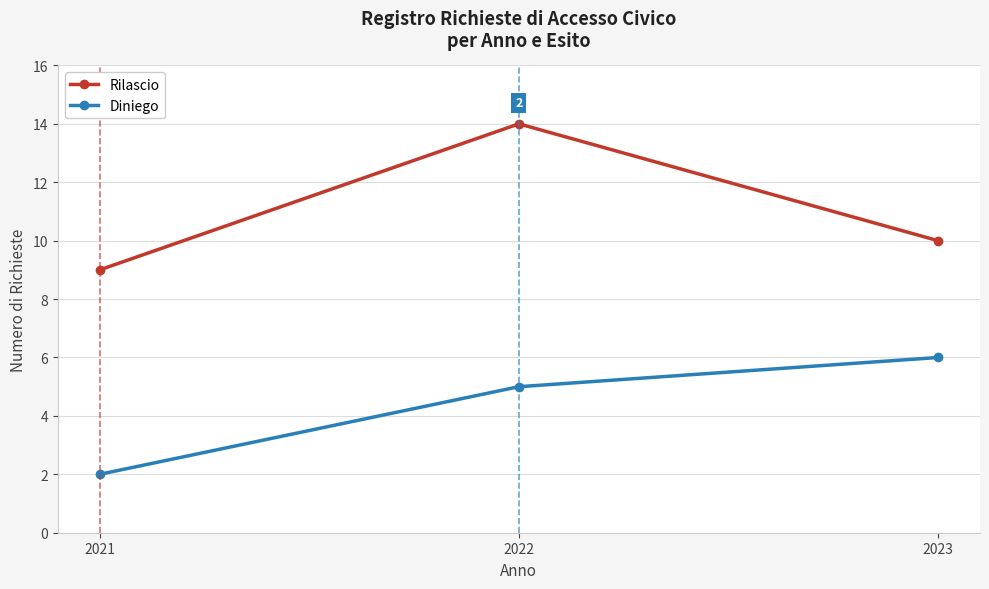

What is the total value across all series at 2021?

11